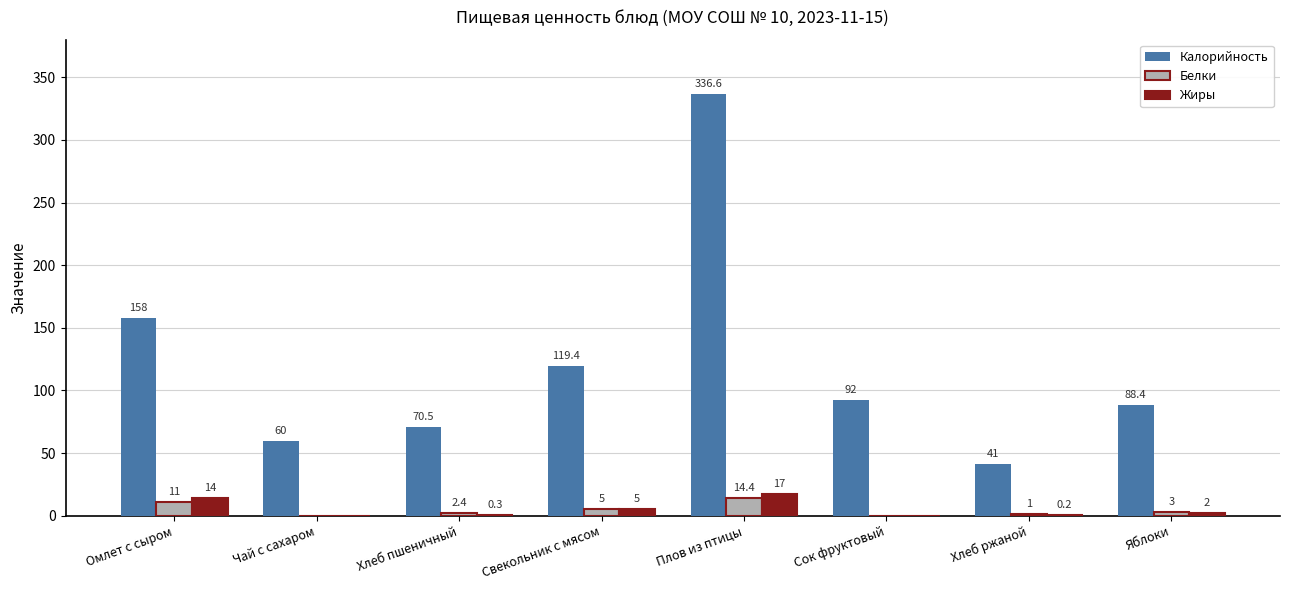

Reading left to right, list all the values displayed in this chart.

Калорийность: 158.0	60.0	70.5	119.4	336.6	92.0	41.0	88.4
Белки: 11.0	0.0	2.4	5.0	14.4	0.0	1.0	3.0
Жиры: 14.0	0.0	0.3	5.0	17.0	0.0	0.2	2.0